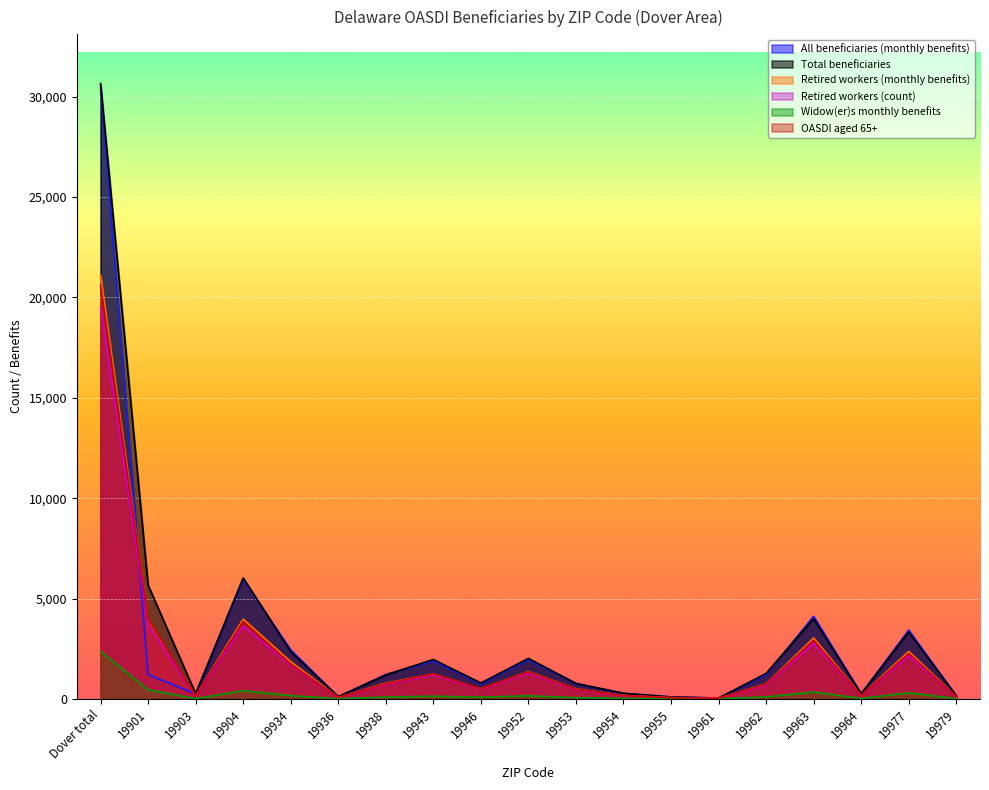

At which category is the sum across all series the highest?

Dover total